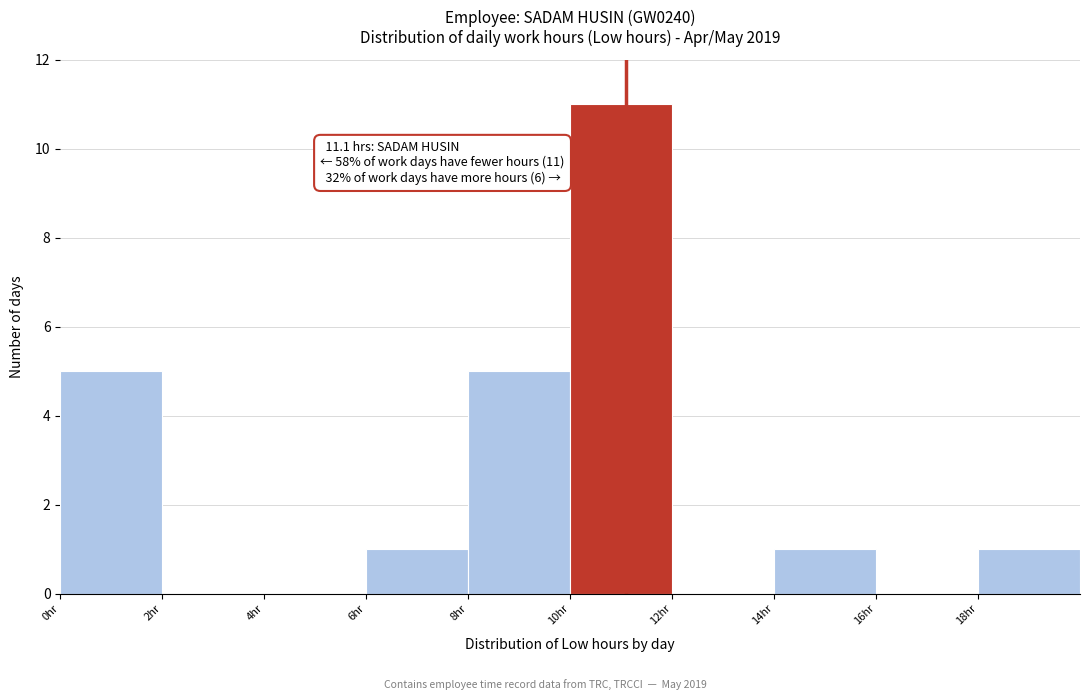

Over which range of the x-axis is the bar tallest?

10 to 12